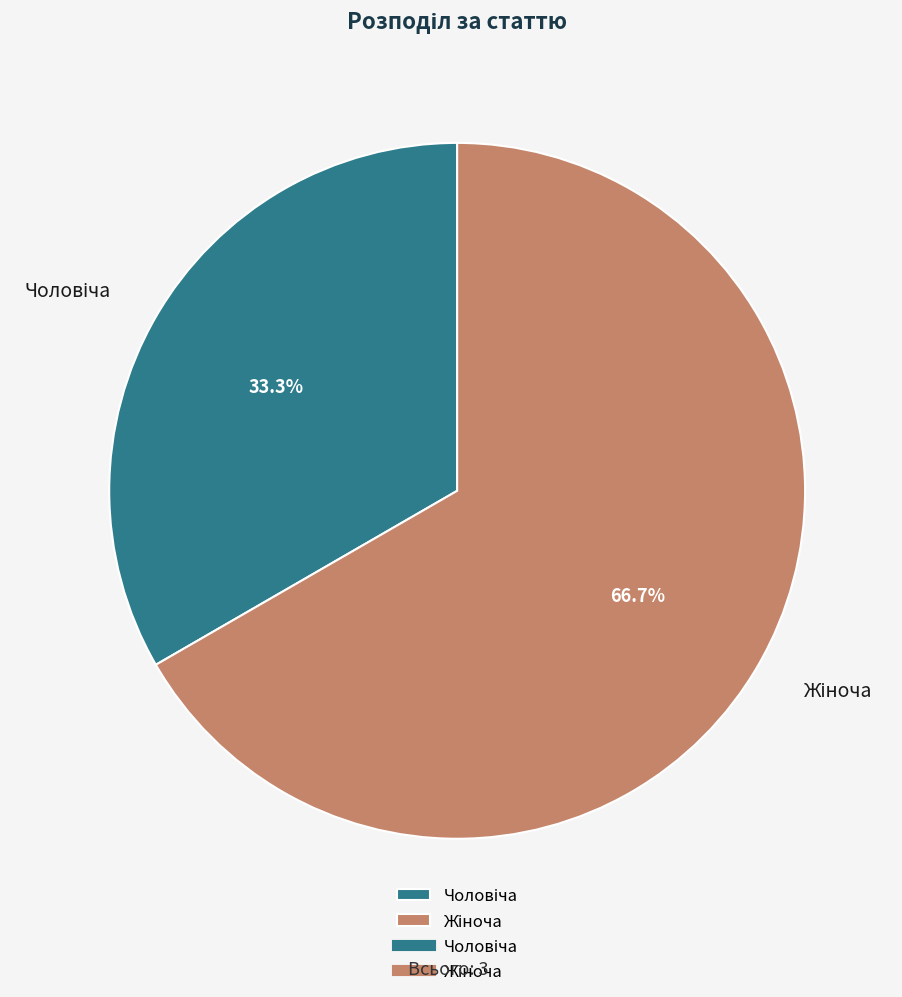

To the nearest percent, what is the difference between the largest and smallest slice percentages?

33%